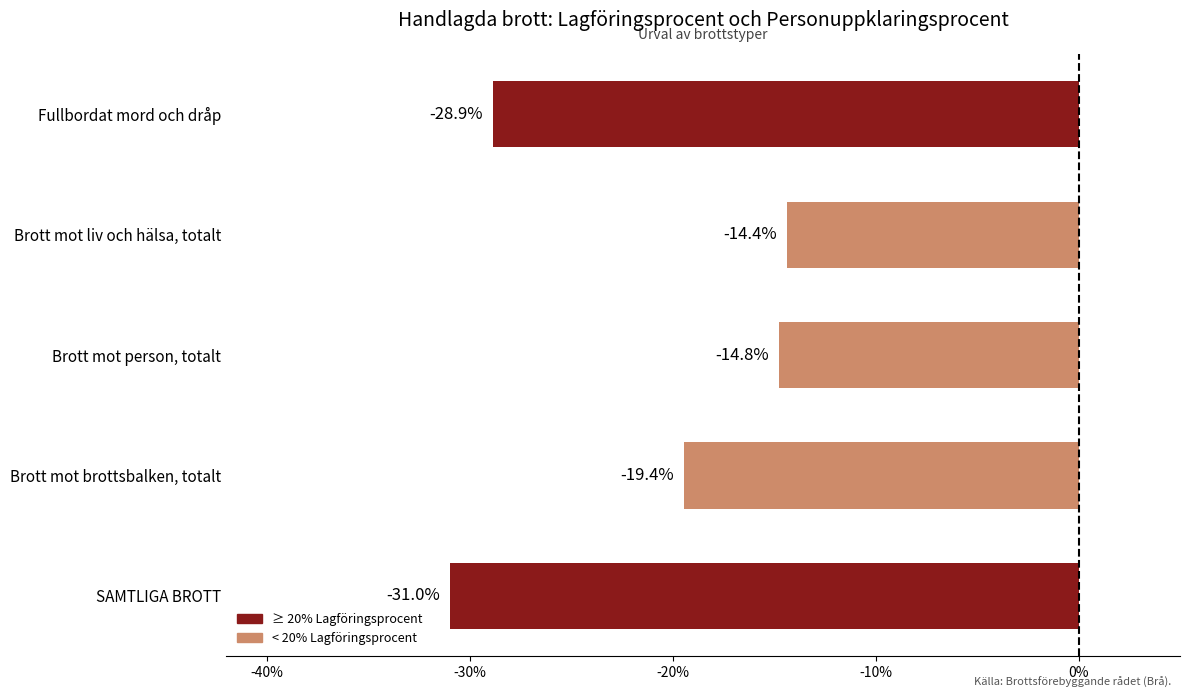

Which category has the lowest value across all series?

SAMTLIGA BROTT